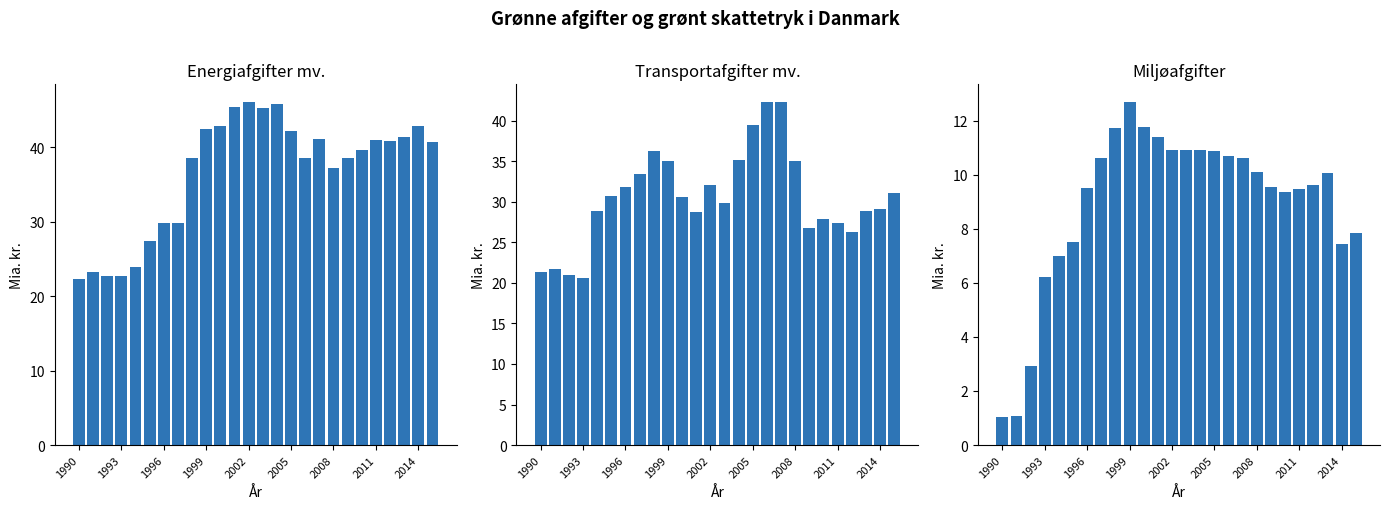

What is the difference between the second highest and minimum values in the Transportafgifter mv. series?

21.7